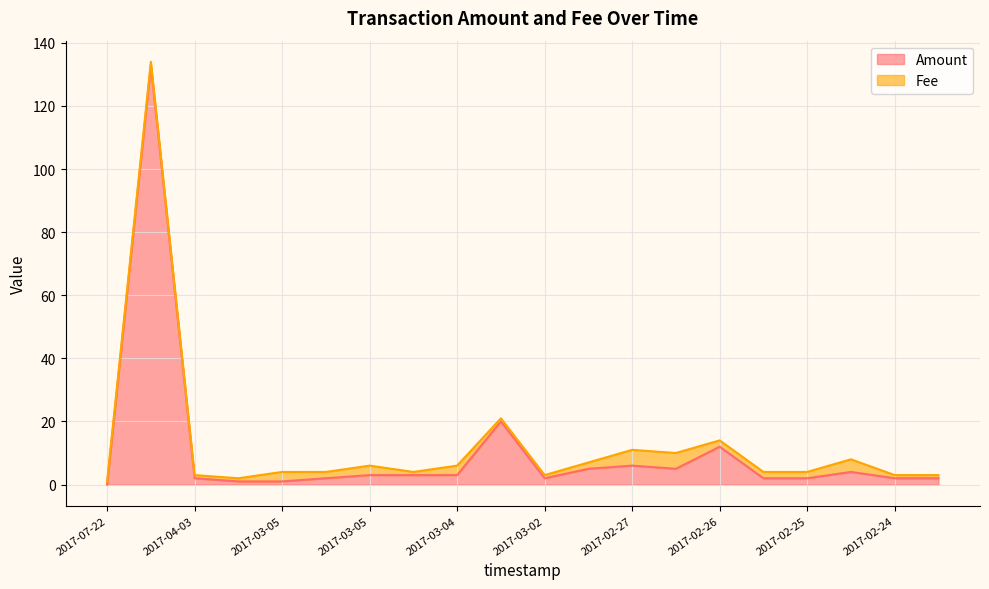

Which category has the lowest value across all series?

2017-07-22